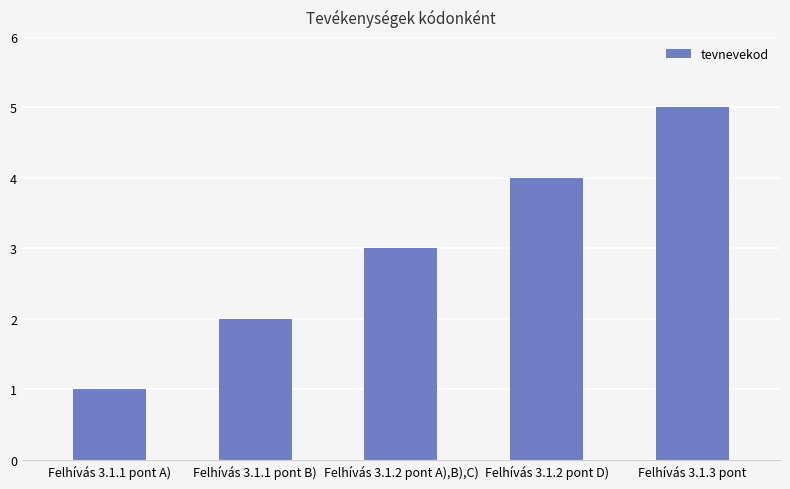

Reading left to right, what are all the values shown in this chart?

1	2	3	4	5